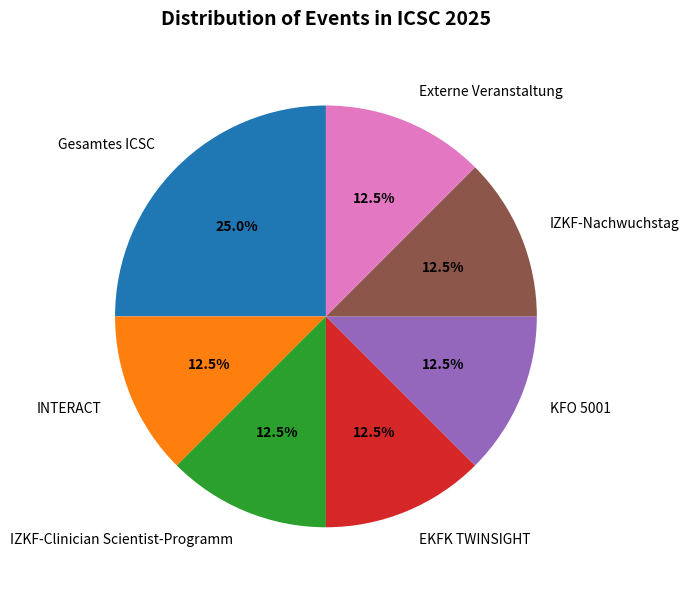

Does Externe Veranstaltung account for over 50% of the chart?

No